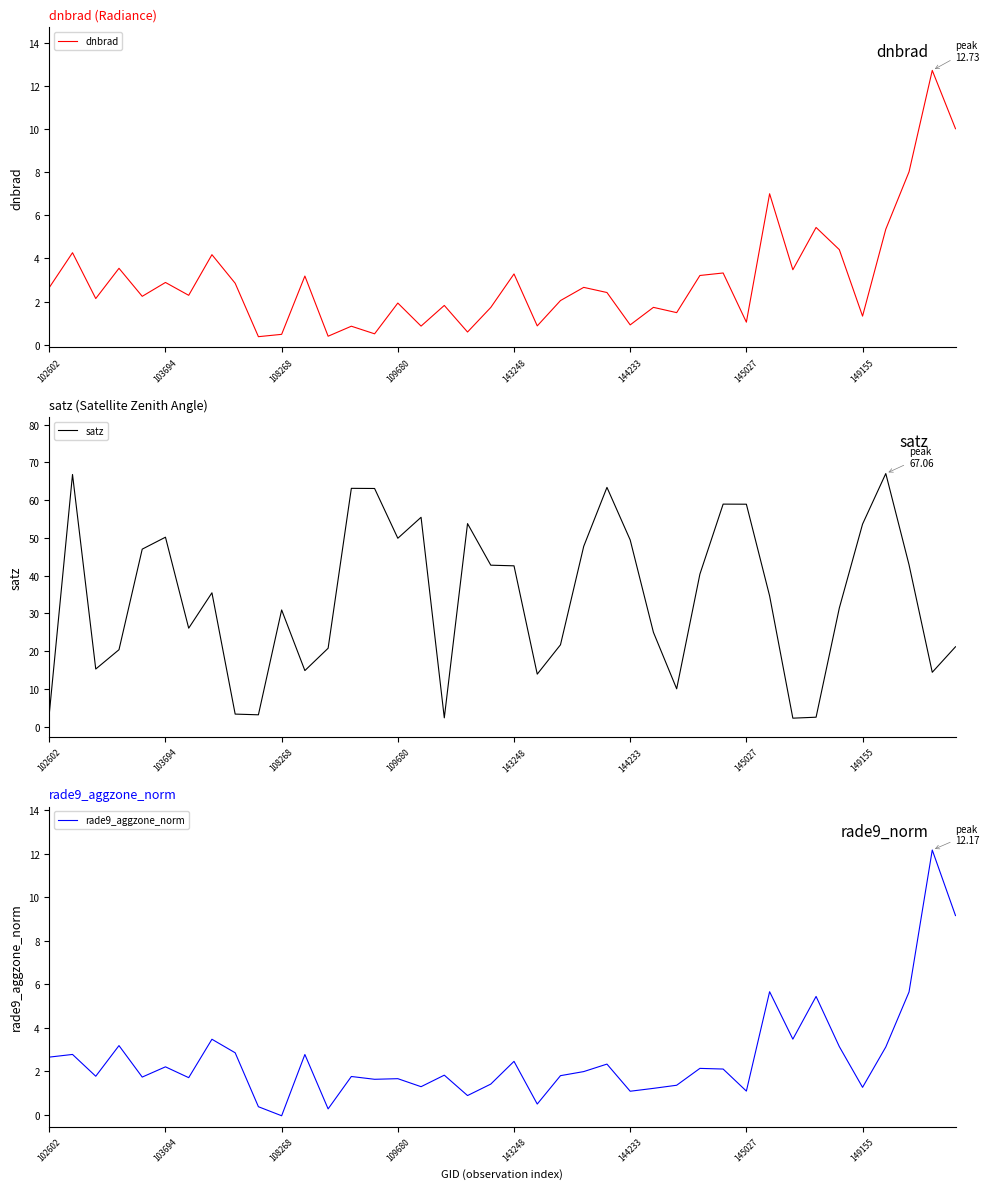

What is the lowest value of the dnbrad series?

0.4